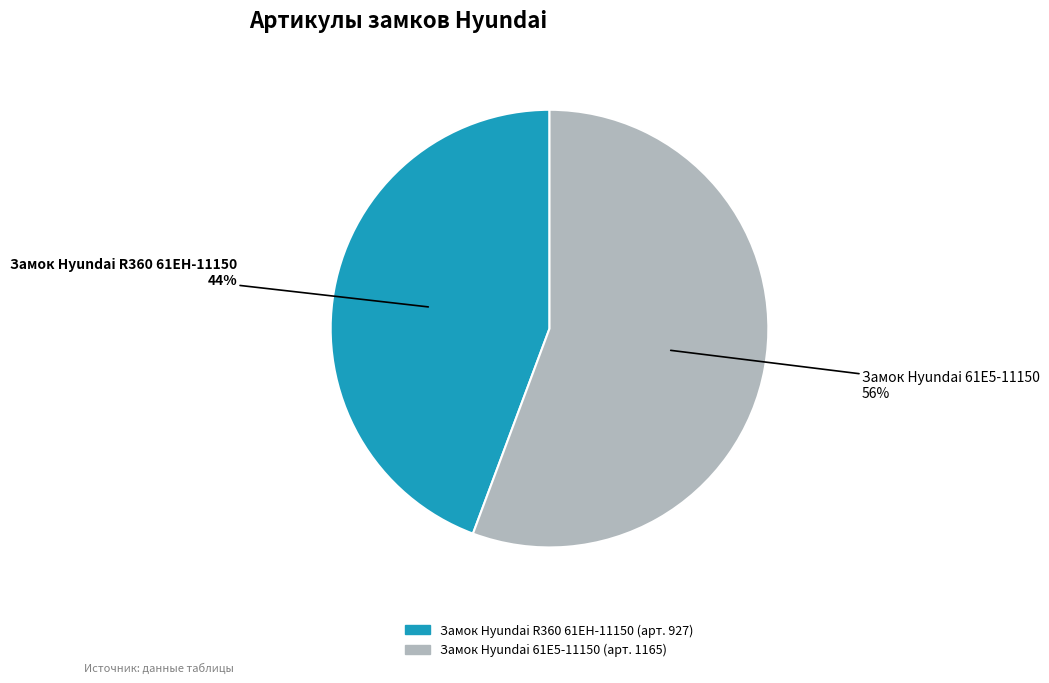

Which slice represents more than half of the pie?

Замок Hyundai 61E5-11150